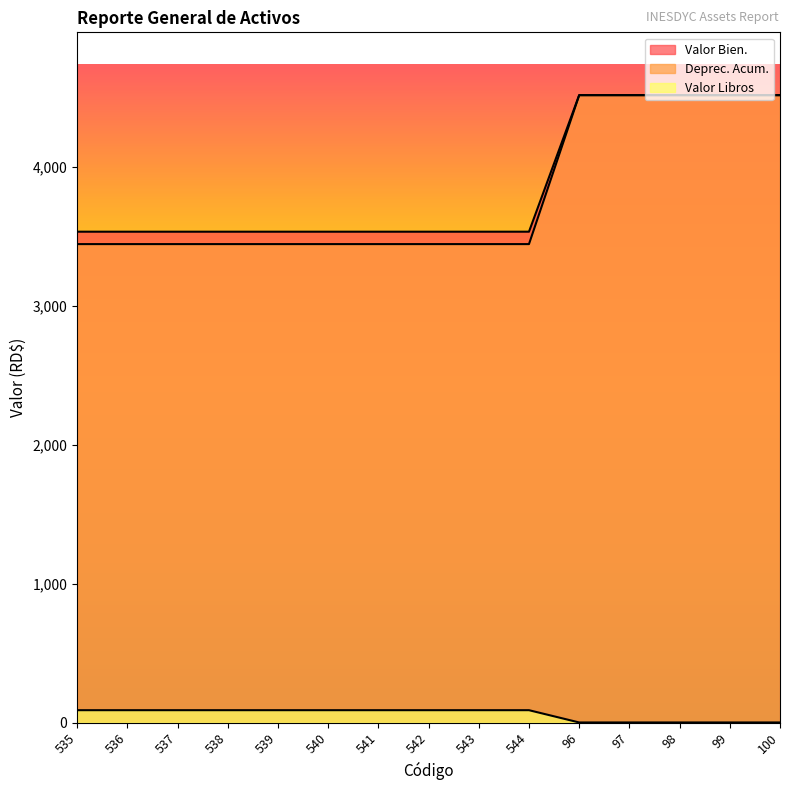

What is the difference between the maximum and minimum values in the Valor Libros series?

88.3